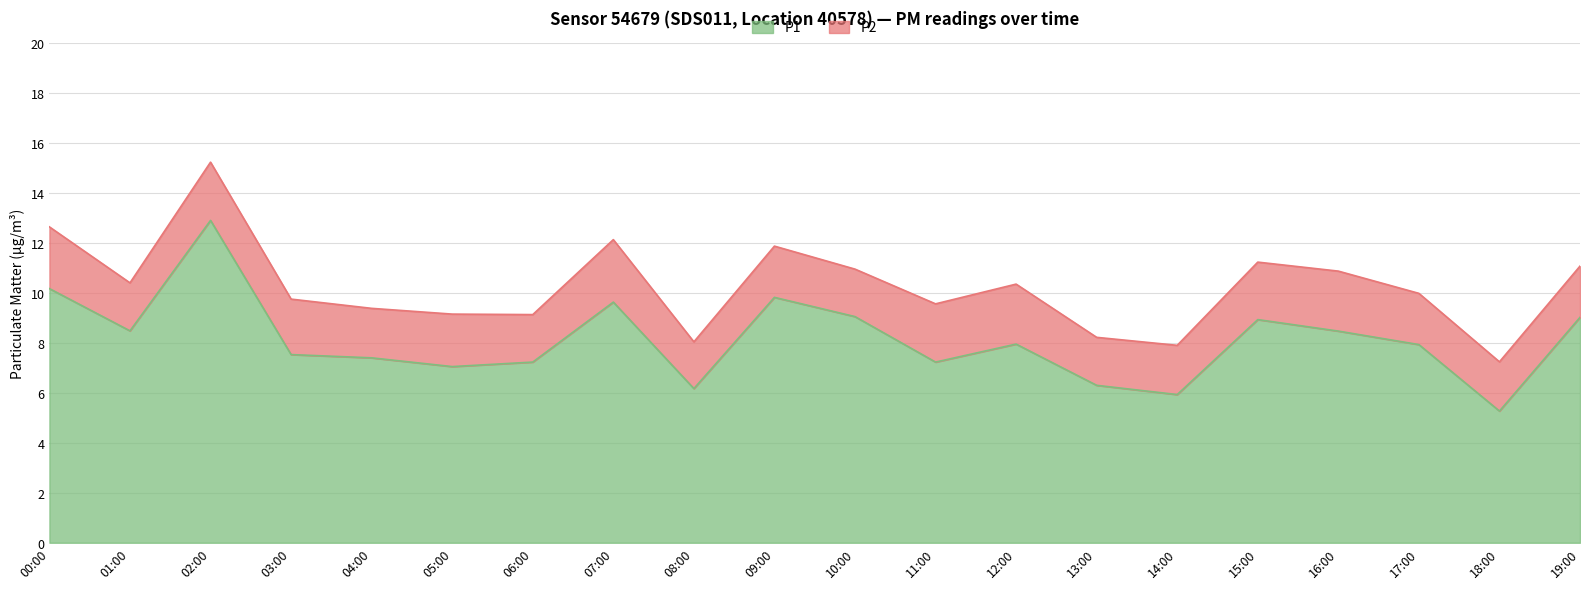

What is the value of the 9th point from the left?

6.2